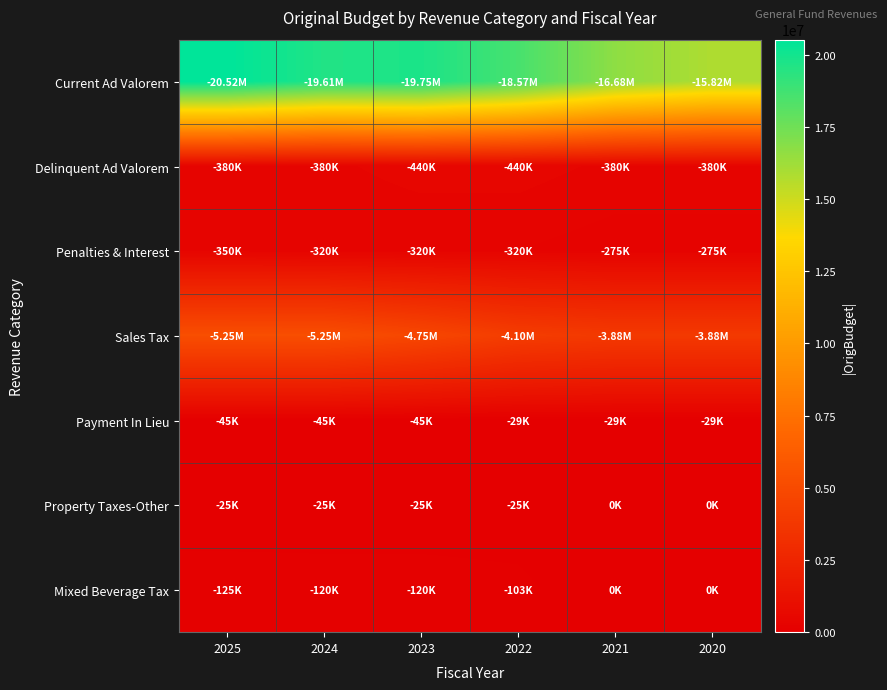

At which category does the chart reach its peak across all series?

2025